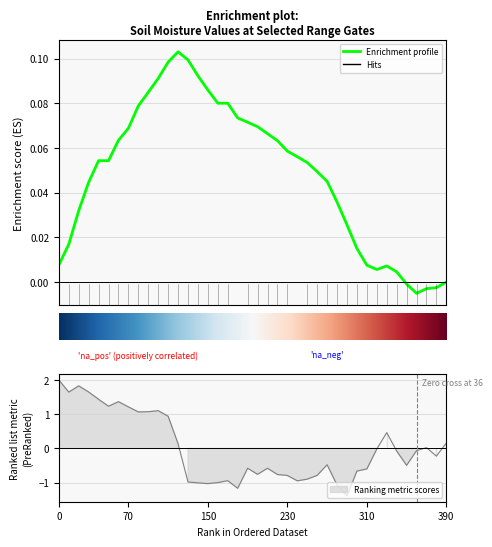

How many positive values are there?

36